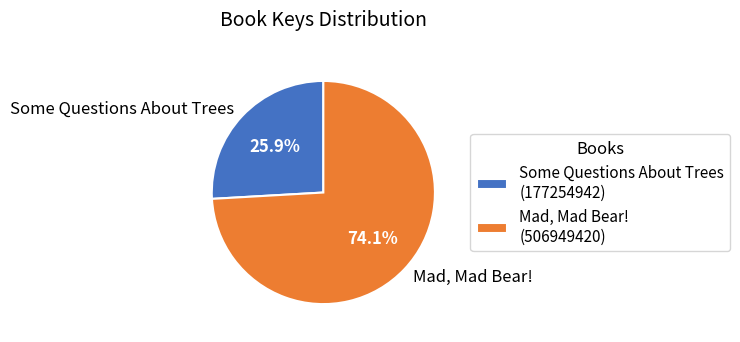

Which category accounts for the majority?

Mad, Mad Bear!